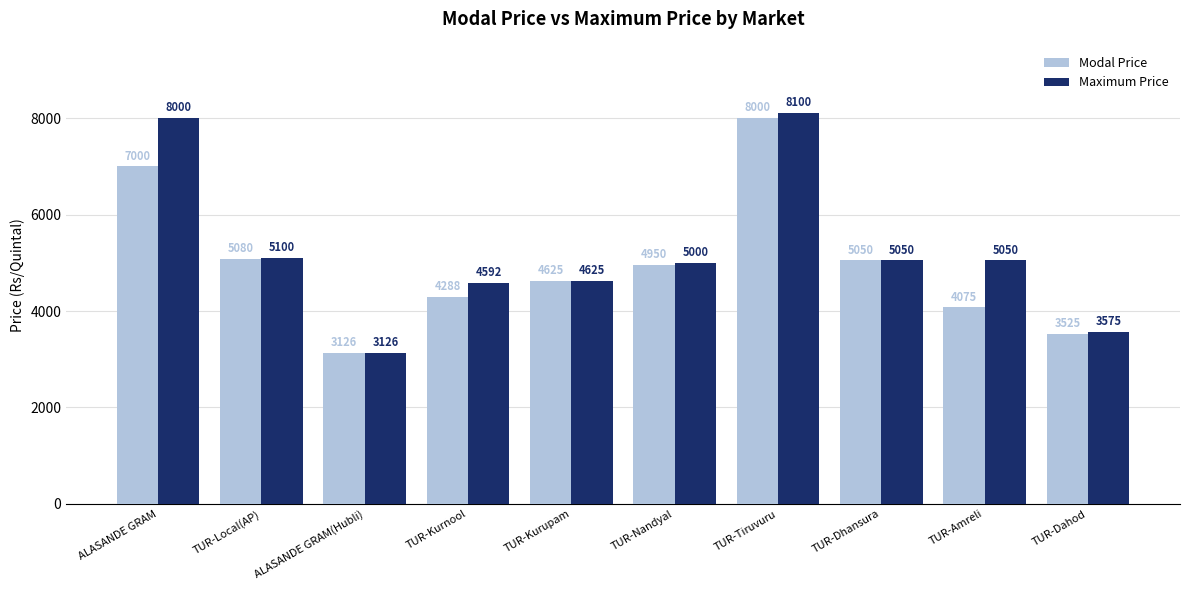

List the labels in order of Modal Price value, largest first.

TUR-Tiruvuru, ALASANDE GRAM, TUR-Local(AP), TUR-Dhansura, TUR-Nandyal, TUR-Kurupam, TUR-Kurnool, TUR-Amreli, TUR-Dahod, ALASANDE GRAM(Hubli)